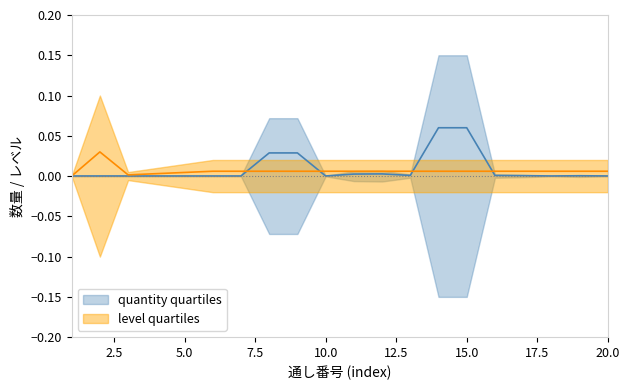

Where do quantity and level first cross each other?

1 and 2